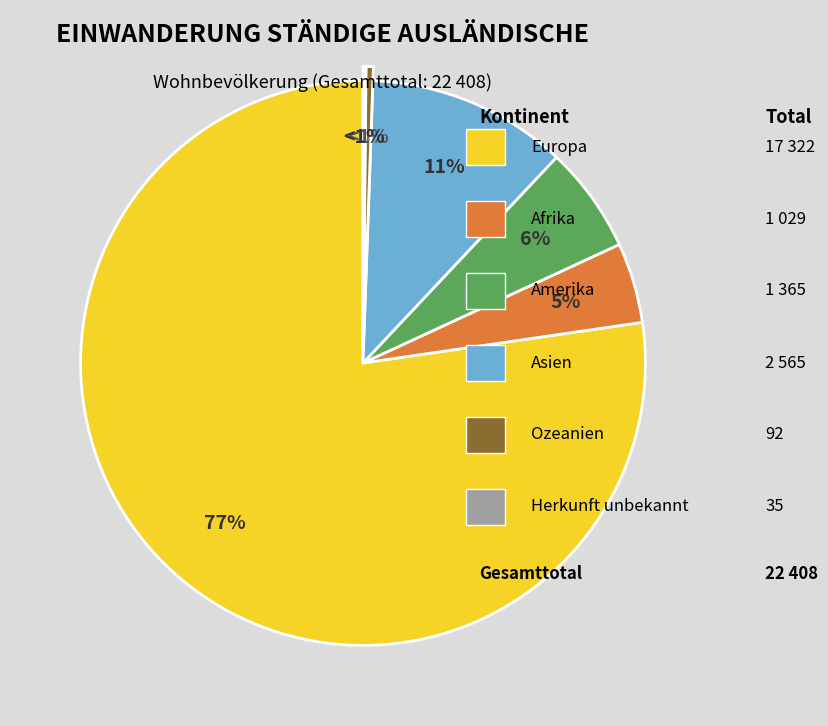

What is the largest slice in the pie chart?

Europa